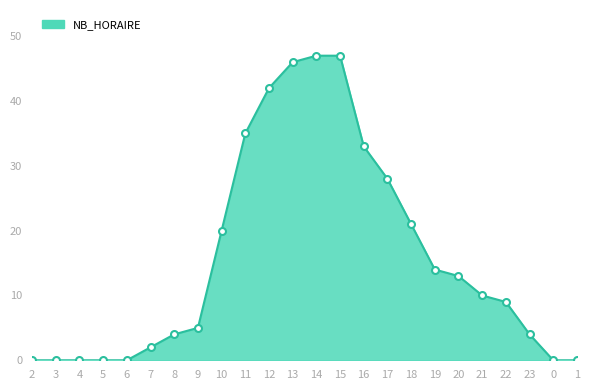

What is the maximum value shown in the chart?

47